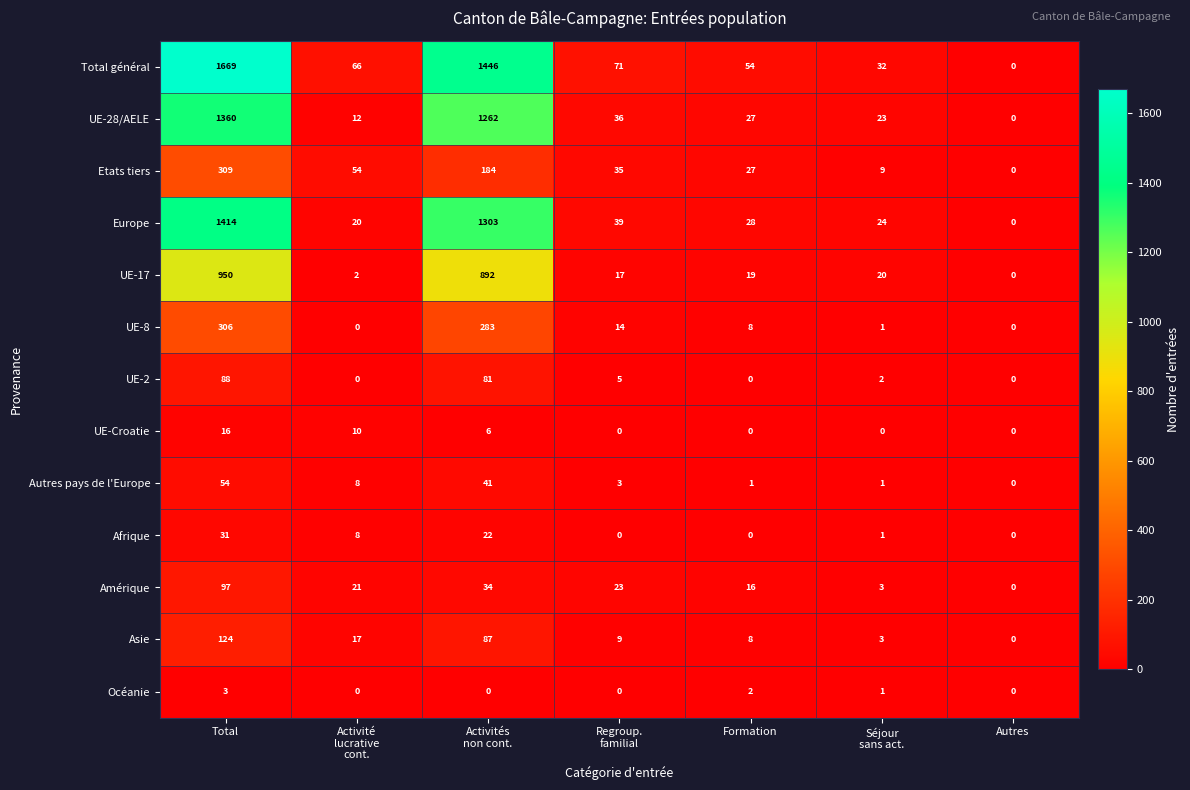

Count the number of categories in the chart.

7